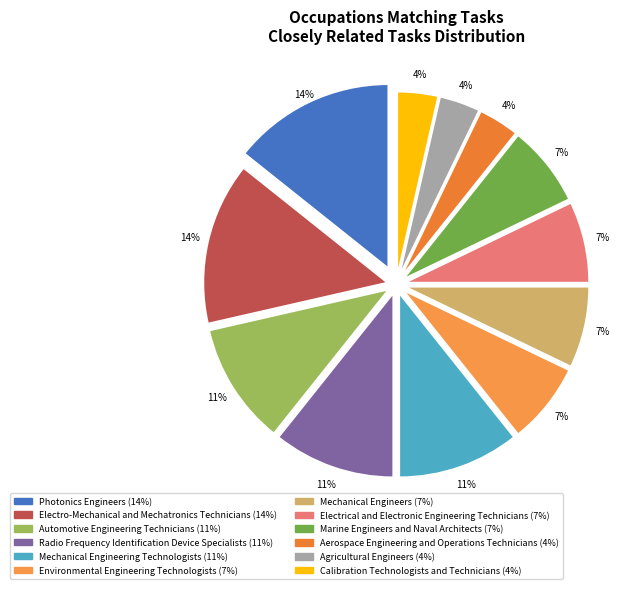

True or false: Agricultural Engineers accounts for 4% of the total.

True